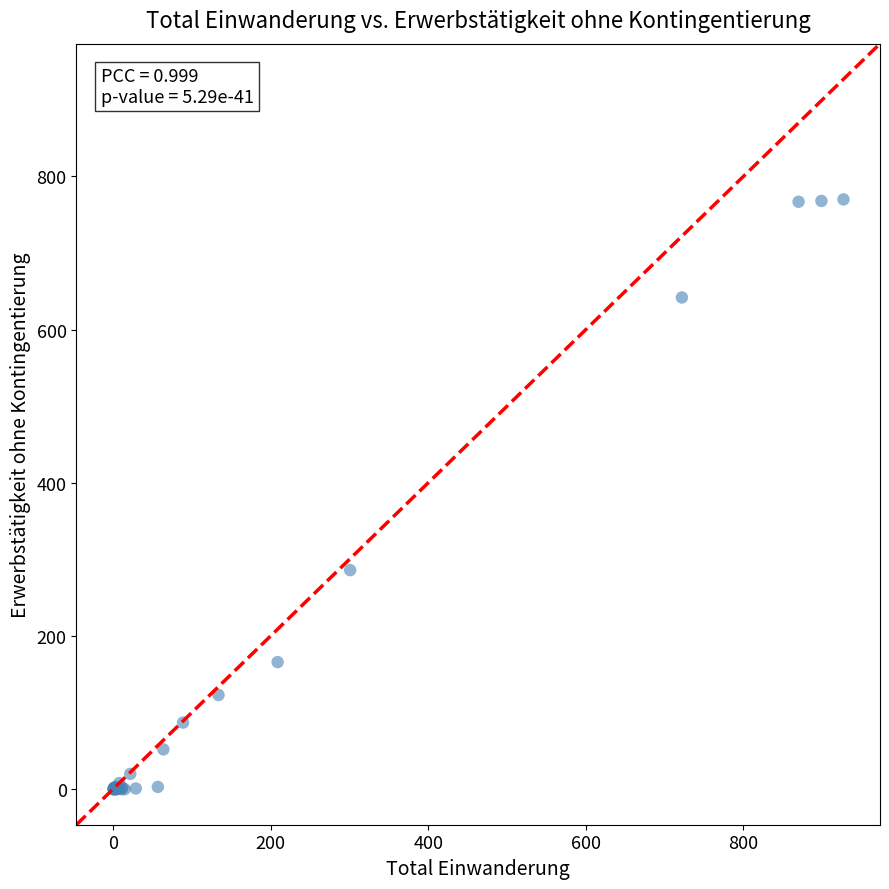

What Y value in the scatter plot is closest to 385?

286